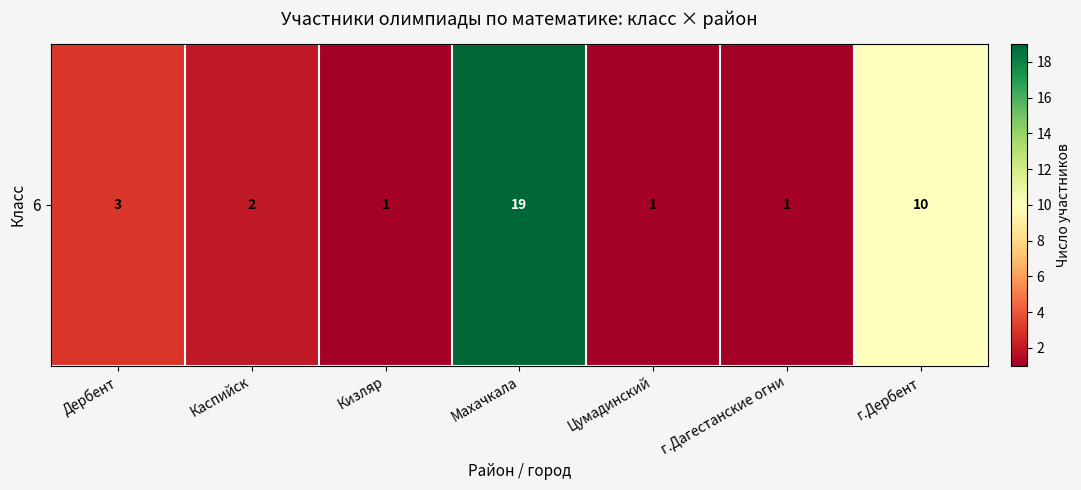

Reading right to left, extract all data points from this chart.

10	1	1	19	1	2	3